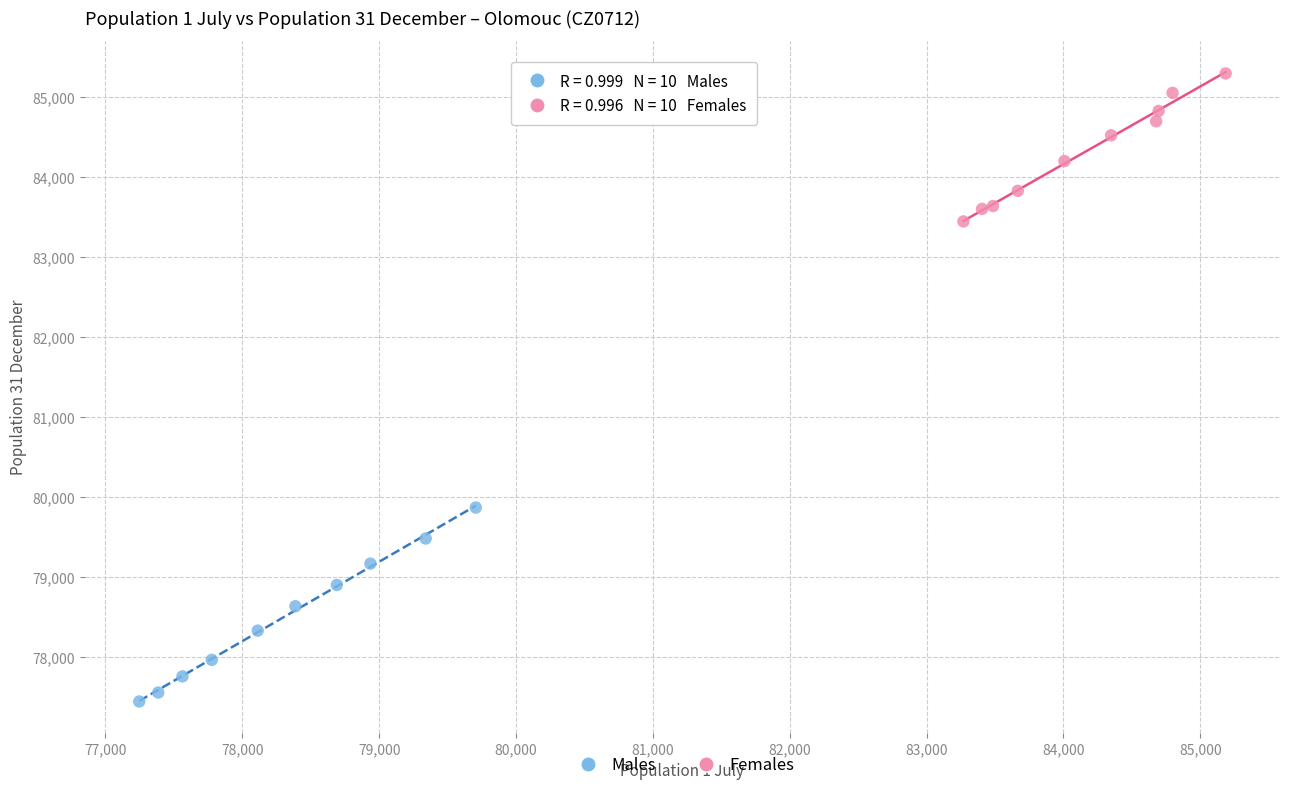

Which series has the widest spread of Y values?

Males